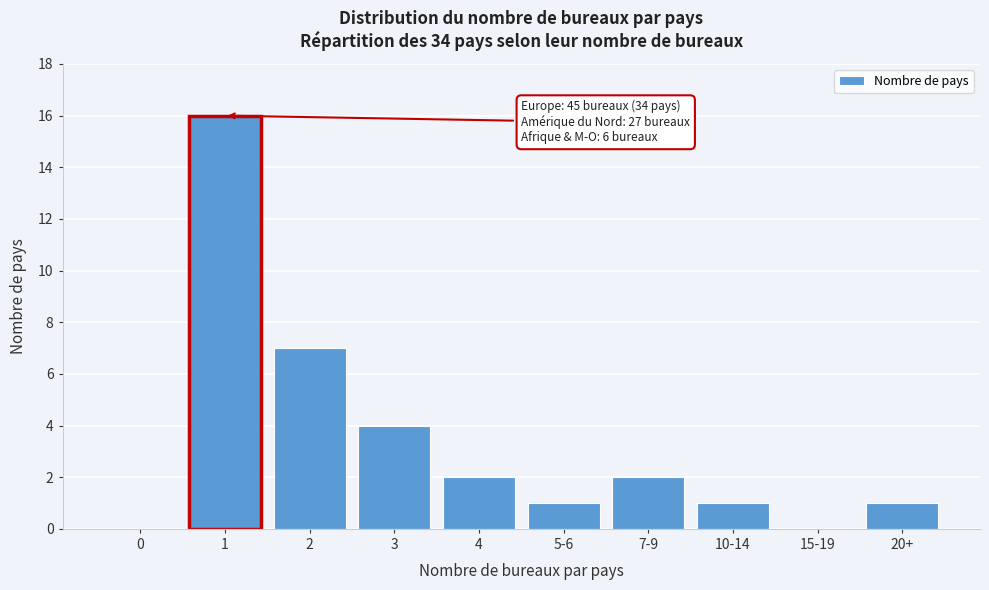

Reading left to right, list all the values displayed in this chart.

0=0	1=16	2=7	3=4	4=2	5-6=1	7-9=2	10-14=1	15-19=0	20+=1